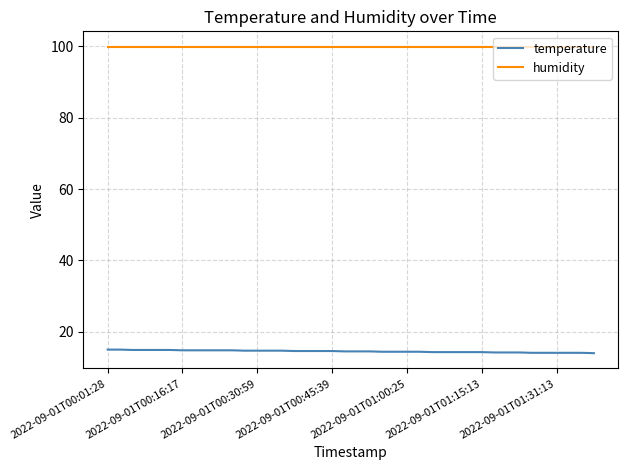

At how many categories does at least one series exceed 45?

40